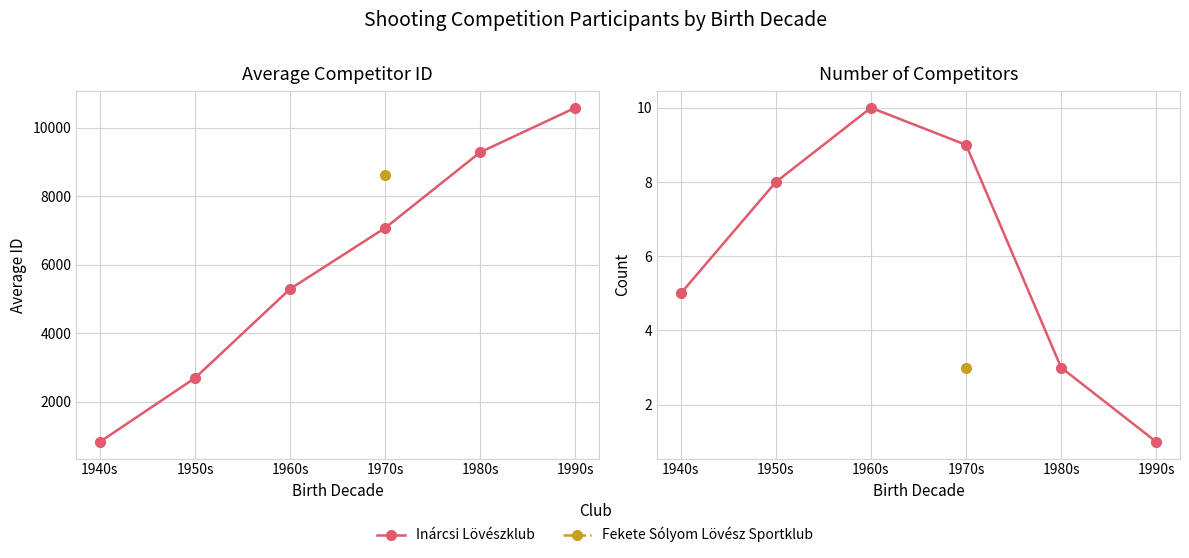

True or false: the data shows 3 at 1980s.

True